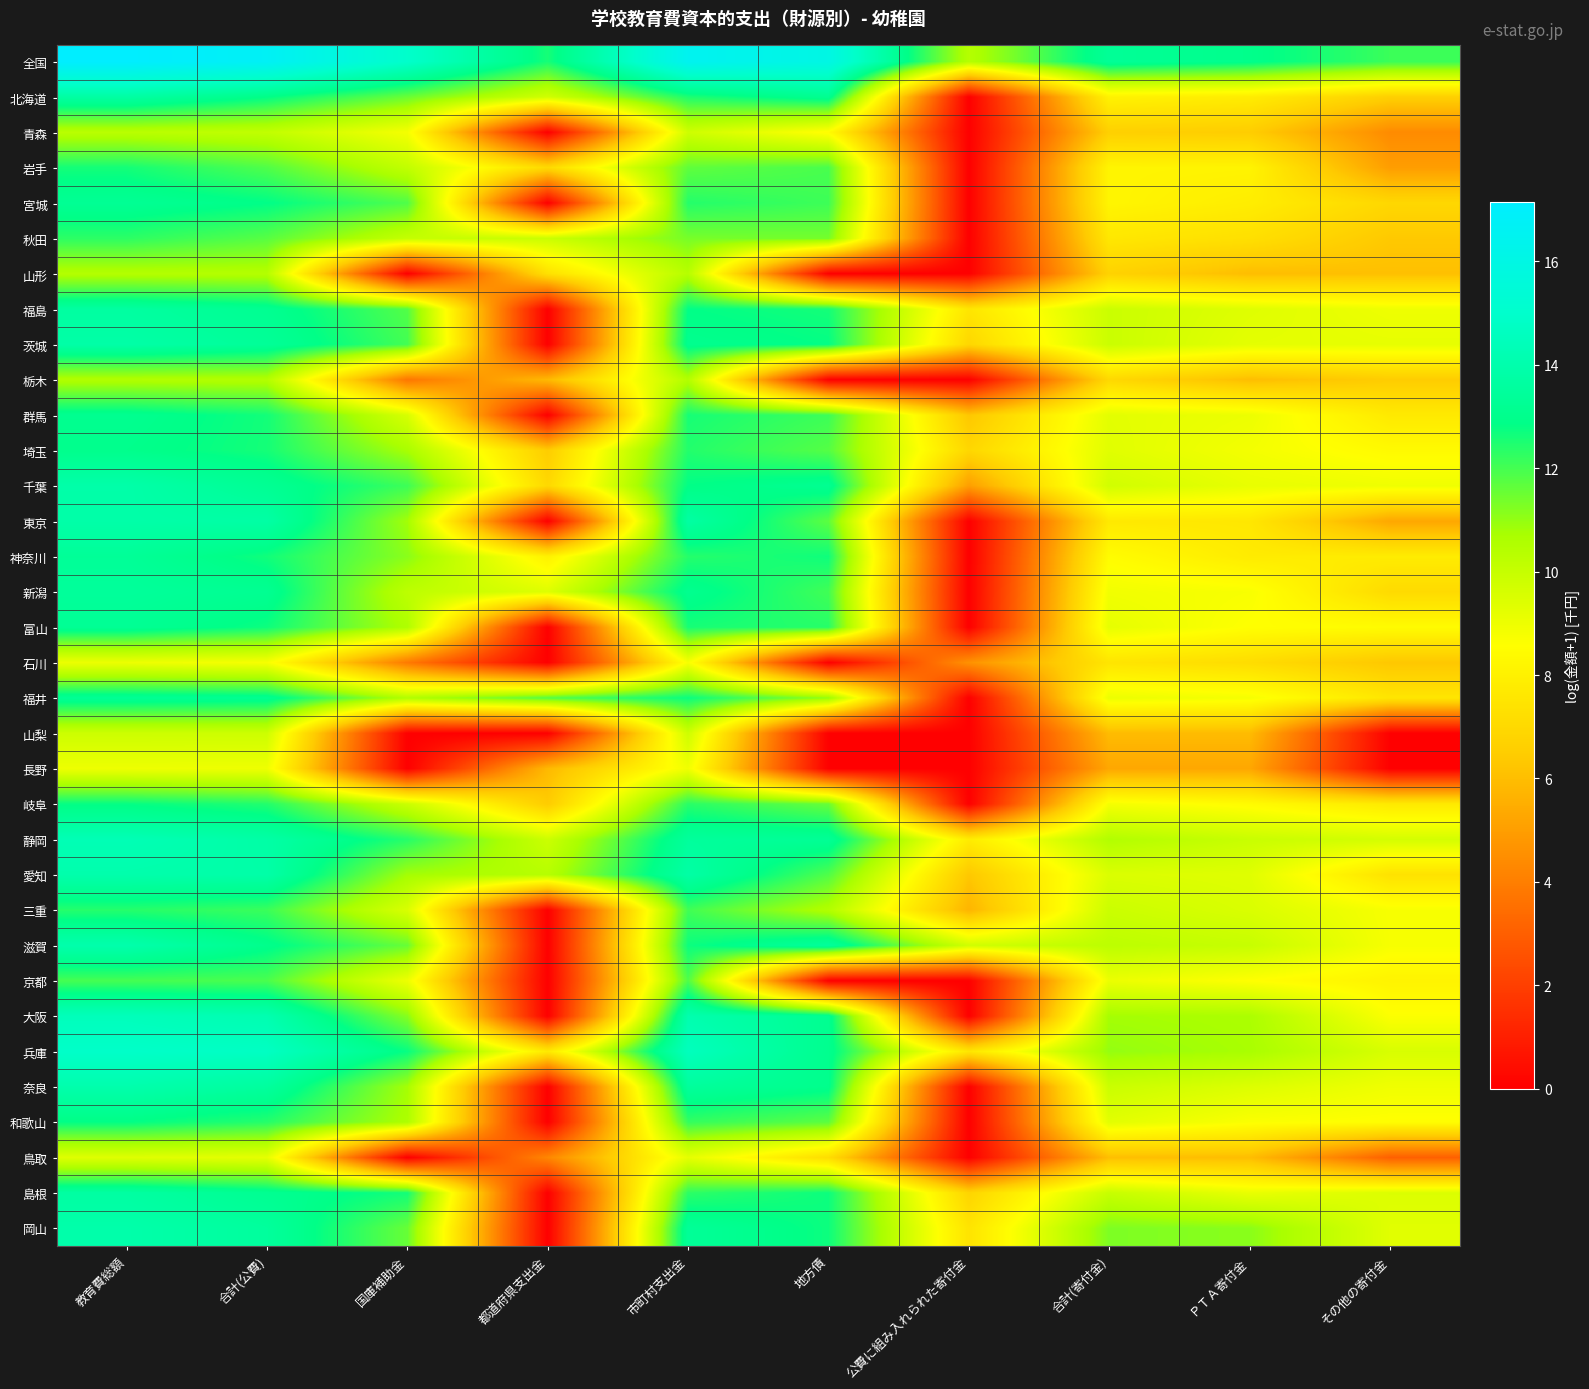

Reading right to left, what are all the values shown in this chart?

全国: その他の寄付金=12.1	ＰＴＡ寄付金=13.0	合計(寄付金)=13.3	公費に組み入れられた寄付金=10.4	地方債=16.0	市町村支出金=16.5	都道府県支出金=12.6	国庫補助金=15.0	合計(公費)=16.7	教育費総額=17.1
北海道: その他の寄付金=6.6	ＰＴＡ寄付金=7.8	合計(寄付金)=8.1	公費に組み入れられた寄付金=0.0	地方債=13.2	市町村支出金=12.5	都道府県支出金=9.7	国庫補助金=11.5	合計(公費)=12.9	教育費総額=13.7
青森: その他の寄付金=4.4	ＰＴＡ寄付金=6.5	合計(寄付金)=6.6	公費に組み入れられた寄付金=0.0	地方債=8.5	市町村支出金=9.8	都道府県支出金=0.0	国庫補助金=8.8	合計(公費)=10.1	教育費総額=10.3
岩手: その他の寄付金=5.0	ＰＴＡ寄付金=8.1	合計(寄付金)=8.2	公費に組み入れられた寄付金=0.0	地方債=11.9	市町村支出金=11.6	都道府県支出金=7.0	国庫補助金=10.1	合計(公費)=11.9	教育費総額=12.6
宮城: その他の寄付金=6.9	ＰＴＡ寄付金=7.8	合計(寄付金)=8.2	公費に組み入れられた寄付金=0.0	地方債=12.1	市町村支出金=12.4	都道府県支出金=0.0	国庫補助金=11.9	合計(公費)=12.9	教育費総額=13.2
秋田: その他の寄付金=6.3	ＰＴＡ寄付金=7.3	合計(寄付金)=7.6	公費に組み入れられた寄付金=0.0	地方債=11.4	市町村支出金=11.4	都道府県支出金=9.9	国庫補助金=10.0	合計(公費)=11.8	教育費総額=12.3
山形: その他の寄付金=6.1	ＰＴＡ寄付金=6.0	合計(寄付金)=6.7	公費に組み入れられた寄付金=0.0	地方債=0.0	市町村支出金=10.4	都道府県支出金=7.3	国庫補助金=0.0	合計(公費)=10.4	教育費総額=10.5
福島: その他の寄付金=9.0	ＰＴＡ寄付金=9.4	合計(寄付金)=9.9	公費に組み入れられた寄付金=7.5	地方債=12.6	市町村支出金=12.8	都道府県支出金=0.0	国庫補助金=11.8	合計(公費)=13.2	教育費総額=13.6
茨城: その他の寄付金=9.2	ＰＴＡ寄付金=9.2	合計(寄付金)=9.9	公費に組み入れられた寄付金=6.9	地方債=12.8	市町村支出金=13.1	都道府県支出金=0.0	国庫補助金=12.0	合計(公費)=13.4	教育費総額=13.8
栃木: その他の寄付金=6.5	ＰＴＡ寄付金=6.0	合計(寄付金)=7.0	公費に組み入れられた寄付金=0.0	地方債=0.0	市町村支出金=10.5	都道府県支出金=5.9	国庫補助金=3.7	合計(公費)=10.5	教育費総額=10.5
群馬: その他の寄付金=7.7	ＰＴＡ寄付金=9.0	合計(寄付金)=9.3	公費に組み入れられた寄付金=6.3	地方債=12.1	市町村支出金=12.6	都道府県支出金=0.0	国庫補助金=9.6	合計(公費)=12.6	教育費総額=13.1
埼玉: その他の寄付金=8.4	ＰＴＡ寄付金=8.8	合計(寄付金)=9.3	公費に組み入れられた寄付金=6.9	地方債=11.8	市町村支出金=12.4	都道府県支出金=6.5	国庫補助金=10.7	合計(公費)=12.6	教育費総額=13.0
千葉: その他の寄付金=9.0	ＰＴＡ寄付金=9.1	合計(寄付金)=9.7	公費に組み入れられた寄付金=5.0	地方債=13.2	市町村支出金=12.8	都道府県支出金=7.0	国庫補助金=12.1	合計(公費)=13.2	教育費総額=13.9
東京: その他の寄付金=5.3	ＰＴＡ寄付金=7.6	合計(寄付金)=7.7	公費に組み入れられた寄付金=0.0	地方債=11.7	市町村支出金=13.7	都道府県支出金=0.0	国庫補助金=10.8	合計(公費)=13.8	教育費総額=13.9
神奈川: その他の寄付金=7.8	ＰＴＡ寄付金=7.8	合計(寄付金)=8.5	公費に組み入れられた寄付金=0.0	地方債=12.7	市町村支出金=12.4	都道府県支出金=8.0	国庫補助金=11.1	合計(公費)=12.6	教育費総額=13.4
新潟: その他の寄付金=7.1	ＰＴＡ寄付金=8.7	合計(寄付金)=8.9	公費に組み入れられた寄付金=0.0	地方債=12.0	市町村支出金=13.1	都道府県支出金=9.4	国庫補助金=10.2	合計(公費)=13.2	教育費総額=13.5
富山: その他の寄付金=8.4	ＰＴＡ寄付金=8.6	合計(寄付金)=9.2	公費に組み入れられた寄付金=0.0	地方債=12.4	市町村支出金=12.6	都道府県支出金=0.0	国庫補助金=10.6	合計(公費)=12.7	教育費総額=13.3
石川: その他の寄付金=6.3	ＰＴＡ寄付金=7.1	合計(寄付金)=7.5	公費に組み入れられた寄付金=4.6	地方債=0.0	市町村支出金=8.8	都道府県支出金=0.0	国庫補助金=3.9	合計(公費)=8.8	教育費総額=9.0
福井: その他の寄付金=7.5	ＰＴＡ寄付金=8.8	合計(寄付金)=9.0	公費に組み入れられた寄付金=0.0	地方債=11.0	市町村支出金=12.7	都道府県支出金=11.8	国庫補助金=10.5	合計(公費)=13.1	教育費総額=13.3
山梨: その他の寄付金=0.0	ＰＴＡ寄付金=5.9	合計(寄付金)=5.9	公費に組み入れられた寄付金=0.0	地方債=0.0	市町村支出金=9.8	都道府県支出金=0.0	国庫補助金=0.0	合計(公費)=9.8	教育費総額=9.8
長野: その他の寄付金=0.0	ＰＴＡ寄付金=5.3	合計(寄付金)=5.3	公費に組み入れられた寄付金=0.0	地方債=0.0	市町村支出金=8.9	都道府県支出金=5.8	国庫補助金=0.0	合計(公費)=9.0	教育費総額=9.0
岐阜: その他の寄付金=7.7	ＰＴＡ寄付金=8.4	合計(寄付金)=8.8	公費に組み入れられた寄付金=0.0	地方債=11.6	市町村支出金=12.3	都道府県支出金=6.5	国庫補助金=9.9	合計(公費)=12.4	教育費総額=12.8
静岡: その他の寄付金=9.7	ＰＴＡ寄付金=9.9	合計(寄付金)=10.5	公費に組み入れられた寄付金=7.8	地方債=13.3	市町村支出金=13.5	都道府県支出金=9.9	国庫補助金=12.4	合計(公費)=13.8	教育費総額=14.3
愛知: その他の寄付金=7.4	ＰＴＡ寄付金=9.4	合計(寄付金)=9.5	公費に組み入れられた寄付金=6.3	地方債=11.9	市町村支出金=13.8	都道府県支出金=10.4	国庫補助金=10.8	合計(公費)=13.9	教育費総額=14.0
三重: その他の寄付金=8.8	ＰＴＡ寄付金=9.5	合計(寄付金)=9.9	公費に組み入れられた寄付金=5.7	地方債=10.5	市町村支出金=12.0	都道府県支出金=0.0	国庫補助金=9.5	合計(公費)=12.1	教育費総額=12.4
滋賀: その他の寄付金=8.8	ＰＴＡ寄付金=10.0	合計(寄付金)=10.2	公費に組み入れられた寄付金=9.7	地方債=13.5	市町村支出金=12.7	都道府県支出金=0.0	国庫補助金=11.6	合計(公費)=13.0	教育費総額=14.0
京都: その他の寄付金=8.1	ＰＴＡ寄付金=8.6	合計(寄付金)=9.1	公費に組み入れられた寄付金=0.0	地方債=0.0	市町村支出金=11.9	都道府県支出金=0.0	国庫補助金=9.0	合計(公費)=11.9	教育費総額=12.0
大阪: その他の寄付金=8.6	ＰＴＡ寄付金=10.7	合計(寄付金)=10.8	公費に組み入れられた寄付金=0.0	地方債=13.1	市町村支出金=14.1	都道府県支出金=0.0	国庫補助金=11.2	合計(公費)=14.1	教育費総額=14.5
兵庫: その他の寄付金=9.6	ＰＴＡ寄付金=10.7	合計(寄付金)=11.0	公費に組み入れられた寄付金=7.6	地方債=13.1	市町村支出金=14.5	都道府県支出金=7.7	国庫補助金=12.8	合計(公費)=14.7	教育費総額=14.9
奈良: その他の寄付金=9.0	ＰＴＡ寄付金=9.4	合計(寄付金)=9.9	公費に組み入れられた寄付金=0.0	地方債=13.0	市町村支出金=13.5	都道府県支出金=0.0	国庫補助金=10.8	合計(公費)=13.5	教育費総額=14.0
和歌山: その他の寄付金=8.5	ＰＴＡ寄付金=8.7	合計(寄付金)=9.3	公費に組み入れられた寄付金=0.0	地方債=11.7	市町村支出金=12.2	都道府県支出金=0.0	国庫補助金=10.6	合計(公費)=12.4	教育費総額=12.8
鳥取: その他の寄付金=3.0	ＰＴＡ寄付金=6.0	合計(寄付金)=6.0	公費に組み入れられた寄付金=0.0	地方債=7.2	市町村支出金=9.2	都道府県支出金=4.3	国庫補助金=0.0	合計(公費)=9.2	教育費総額=9.4
島根: その他の寄付金=9.5	ＰＴＡ寄付金=9.1	合計(寄付金)=10.0	公費に組み入れられた寄付金=6.8	地方債=12.7	市町村支出金=12.3	都道府県支出金=0.0	国庫補助金=12.6	合計(公費)=13.2	教育費総額=13.7
岡山: その他の寄付金=9.3	ＰＴＡ寄付金=11.1	合計(寄付金)=11.3	公費に組み入れられた寄付金=7.4	地方債=12.7	市町村支出金=13.4	都道府県支出金=0.0	国庫補助金=11.6	合計(公費)=13.5	教育費総額=13.9